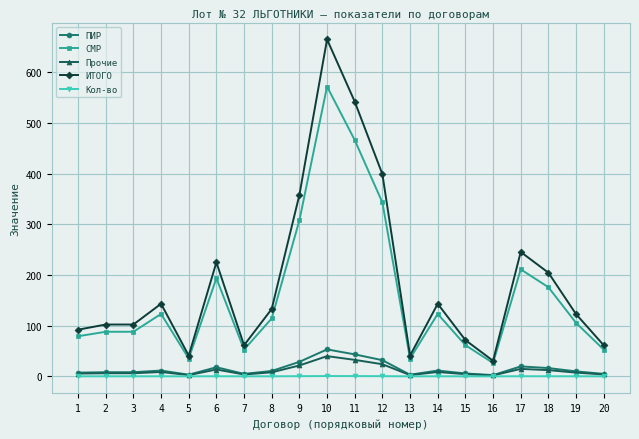

The СМР series shows 88.0 at 2. True or false?

True